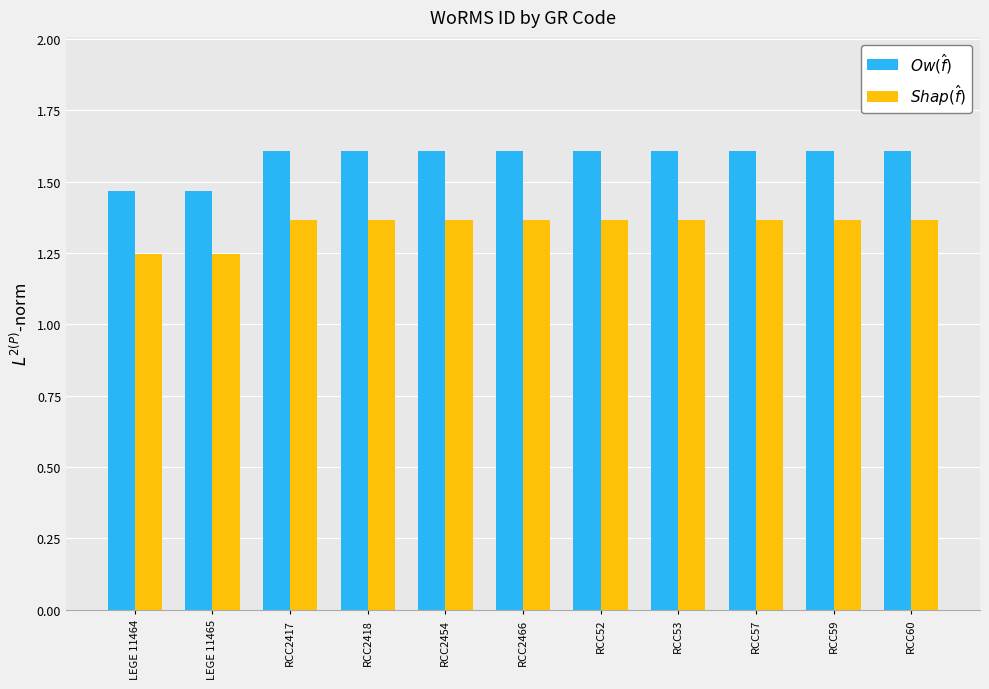

What is the difference between the maximum and minimum values in the $Shap(\hat{f})$ series?

0.1